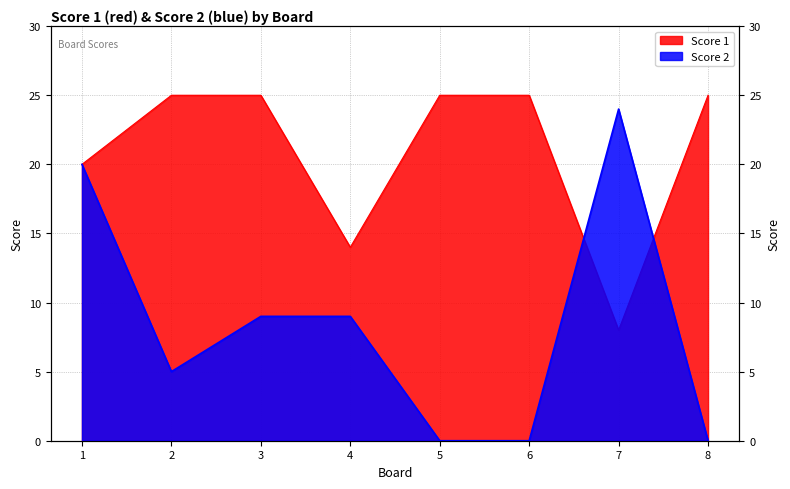

What is the difference between the maximum and second lowest values in the Score 2 series?

24